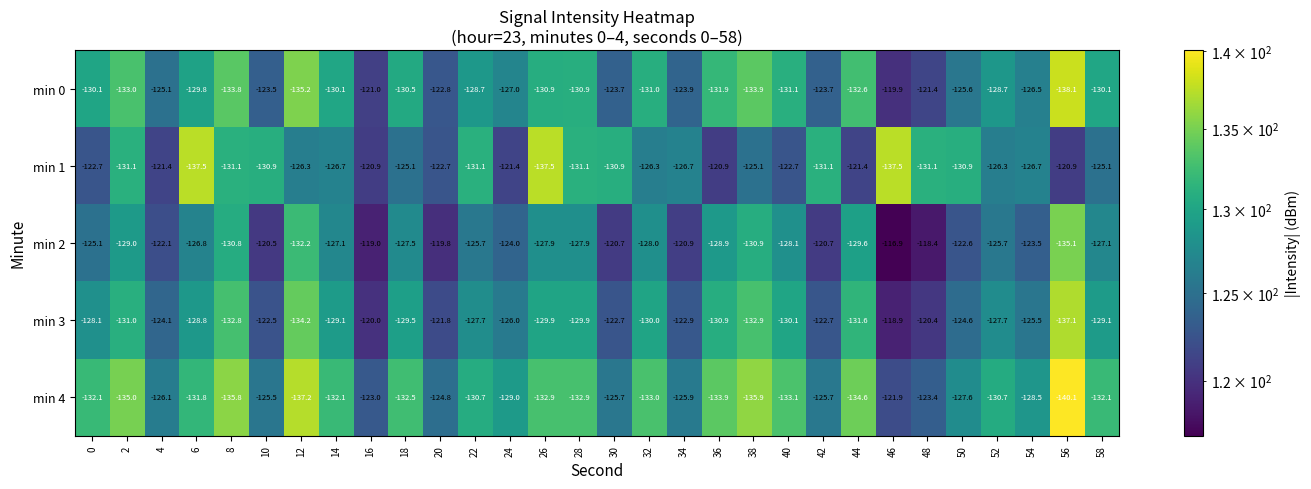

Read the min 1 value at 32.

-126.3